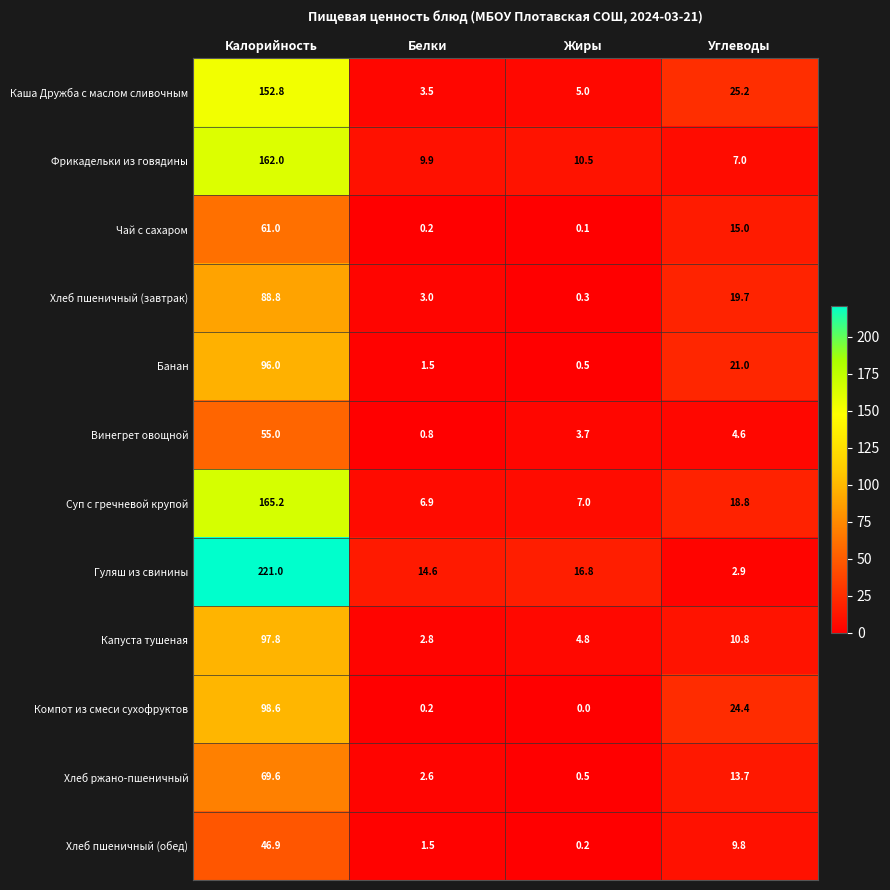

List the series in order of their peak value, highest first.

Гуляш из свинины, Суп с гречневой крупой, Фрикадельки из говядины, Каша Дружба с маслом сливочным, Компот из смеси сухофруктов, Капуста тушеная, Банан, Хлеб пшеничный (завтрак), Хлеб ржано-пшеничный, Чай с сахаром, Винегрет овощной, Хлеб пшеничный (обед)